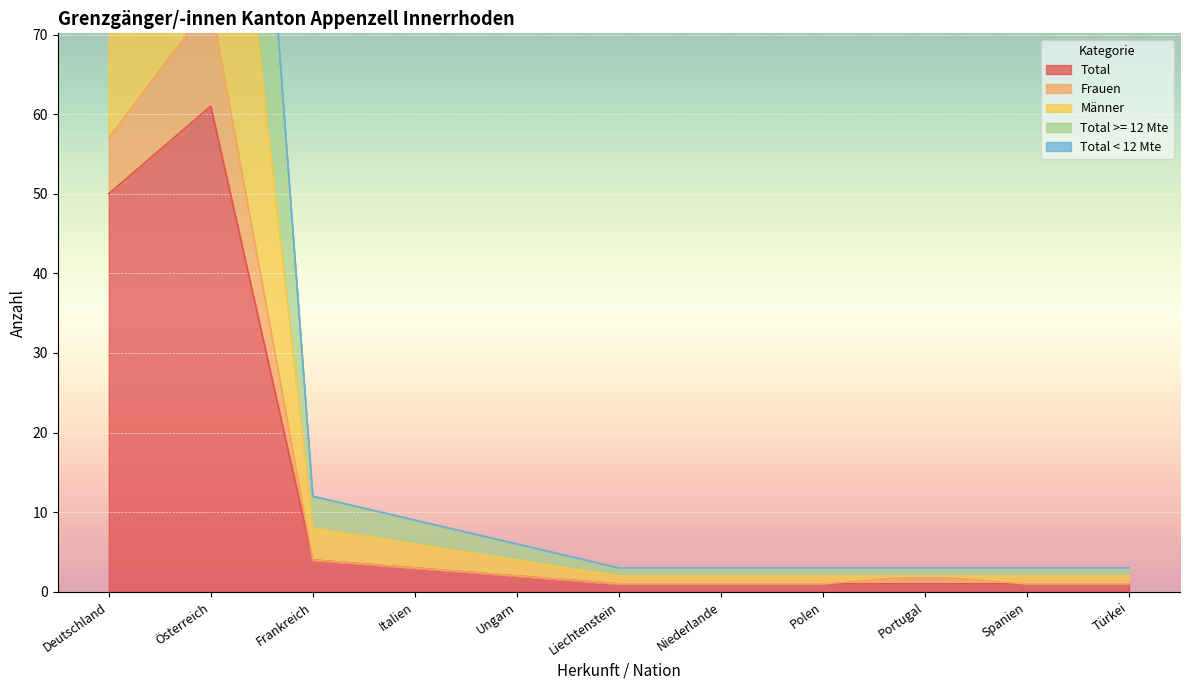

The Total series shows 50 at Deutschland. True or false?

True